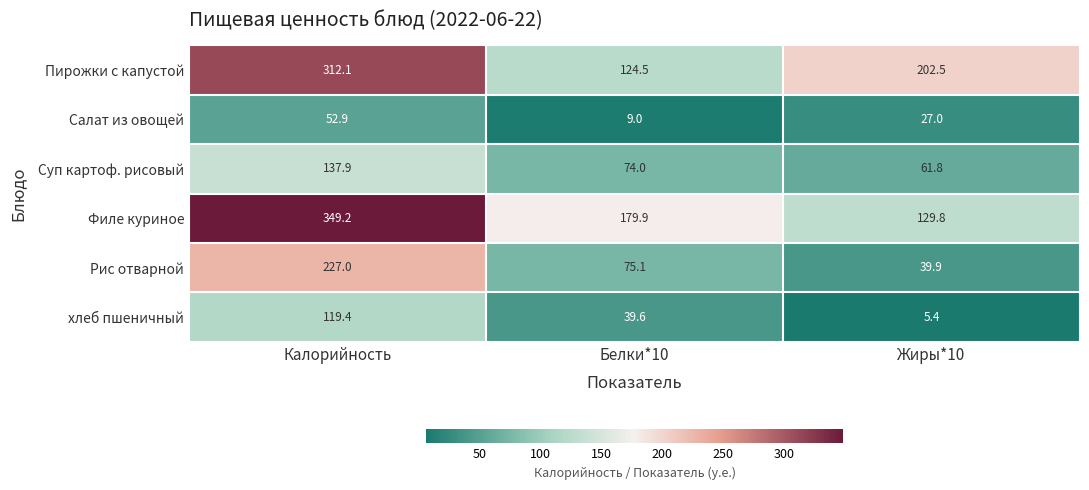

What is the sum of the Филе куриное values at Белки*10 and Калорийность?

529.1